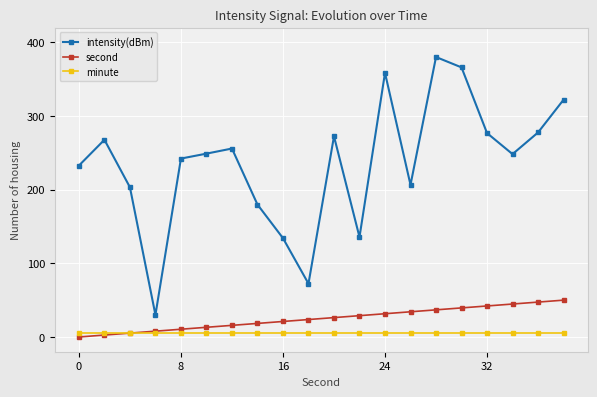

True or false: minute and intensity(dBm) cross at least once.

False